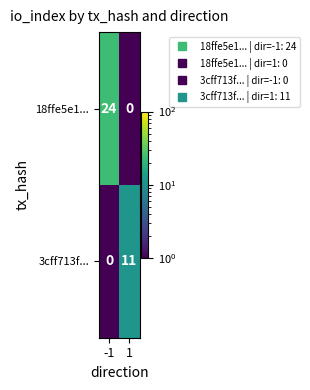

What is the difference between the 3cff713f... values at -1 and 1?

11